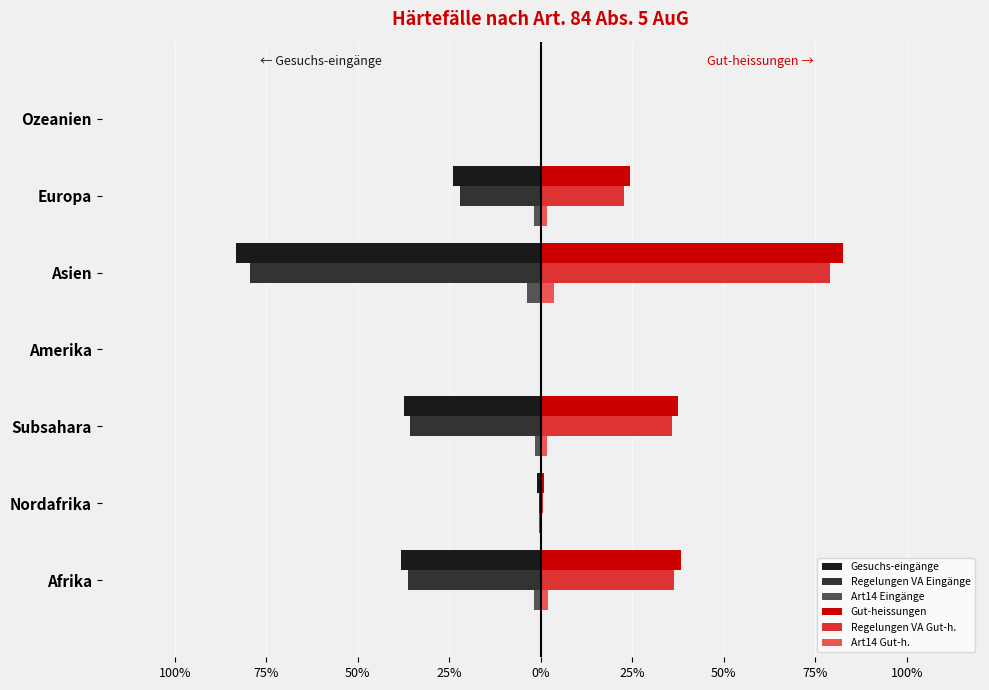

What are all the series names shown in the legend?

Gesuchs-eingänge, Regelungen VA Eingänge, Art14 Eingänge, Gut-heissungen, Regelungen VA Gut-h., Art14 Gut-h.